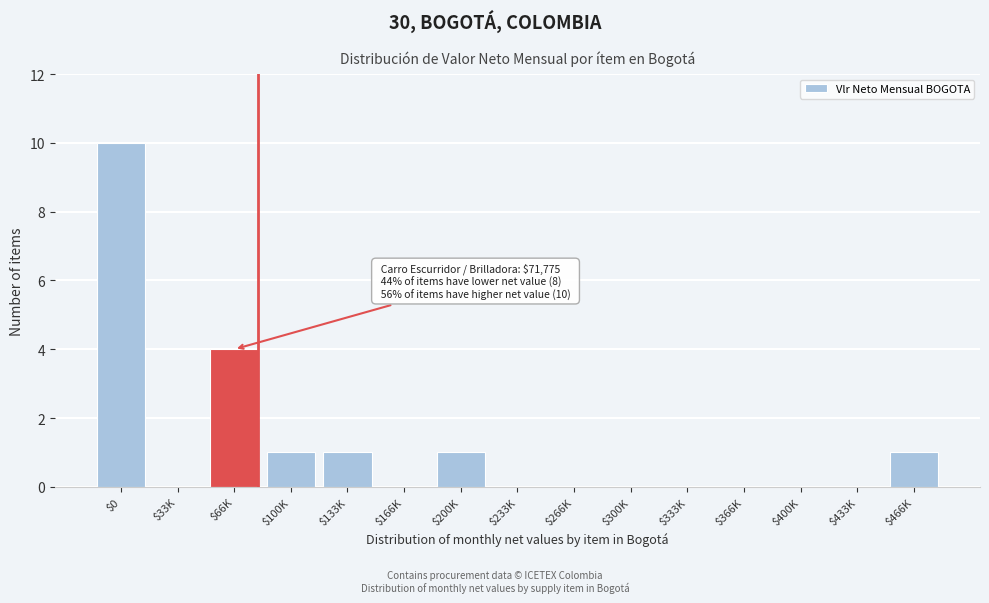

The chart shows a value of 6 at $300K. True or false?

False